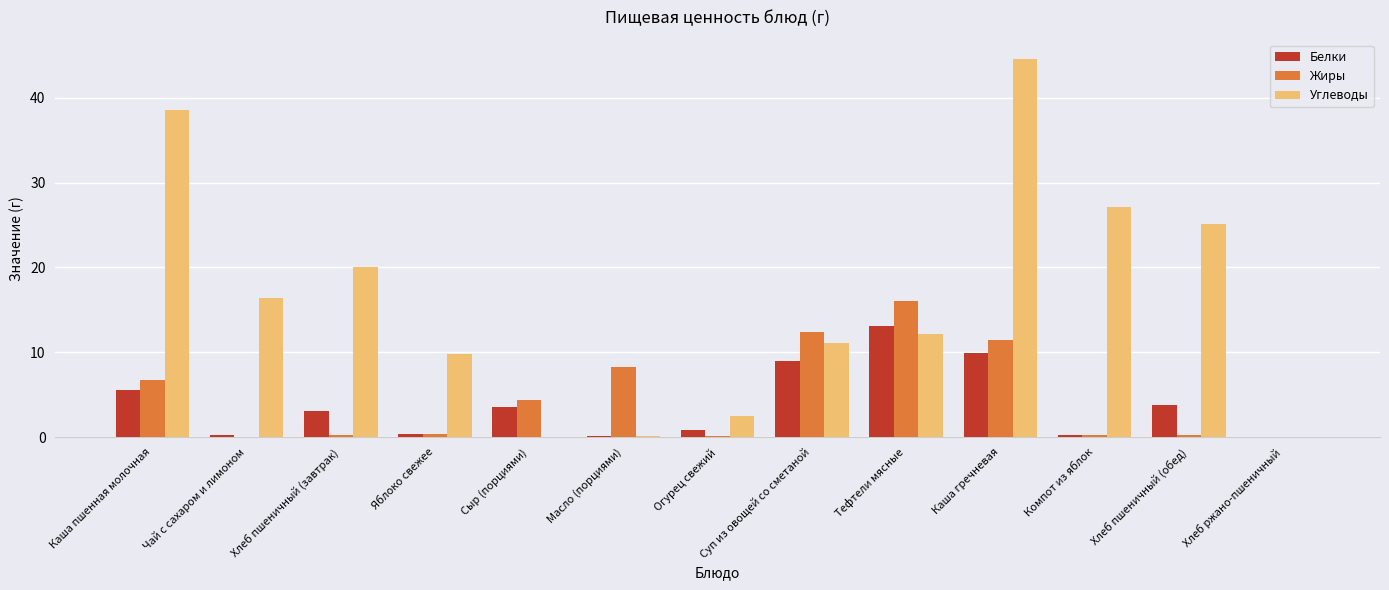

Between Чай с сахаром и лимоном and Масло (порциями), which series saw the biggest shift?

Углеводы